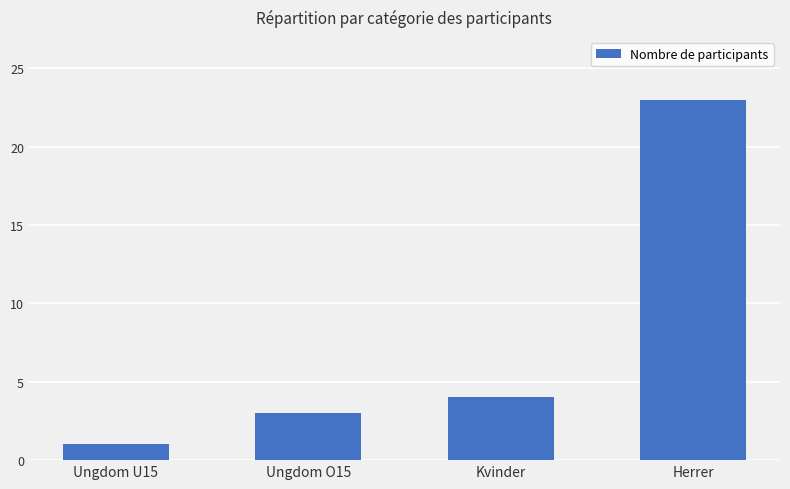

What is the value of the 3rd bar from the left?

4